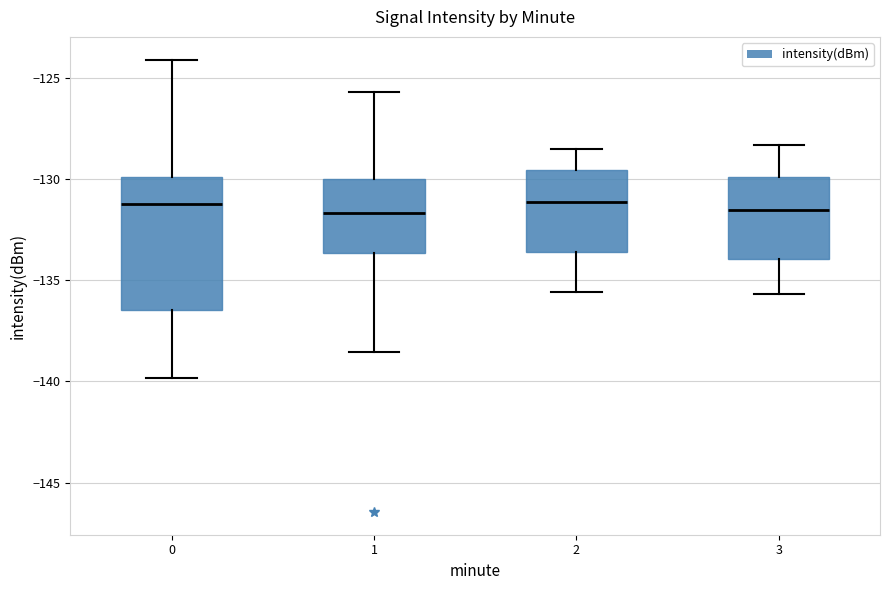

Reading left to right, read every box against the y-axis: the position of its median line, the range the box covers, and the ends of its whiskers. The values are not printed on the chart, so give them approximately, as read against the axis.

0: median -131.0, box -136.5 to -130.0, whiskers -140.0 to -124.0
1: median -131.5, box -133.5 to -130.0, whiskers -138.5 to -125.5
2: median -131.0, box -133.5 to -129.5, whiskers -135.5 to -128.5
3: median -131.5, box -134.0 to -130.0, whiskers -135.5 to -128.5